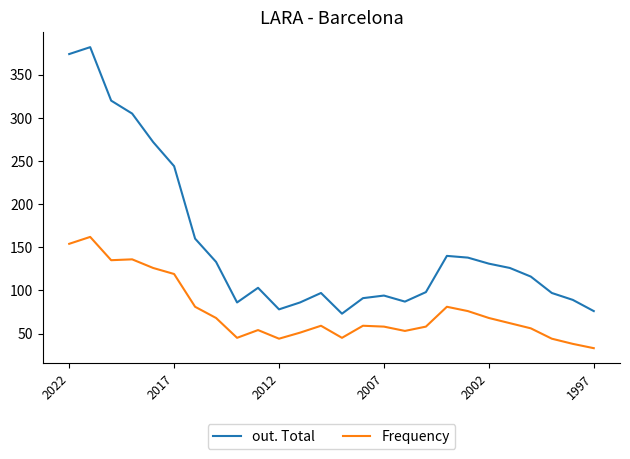

What is the minimum value for out. Total?

73